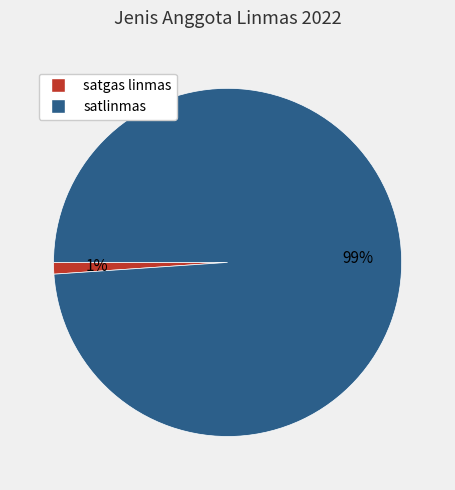

Which slice is the largest?

satlinmas